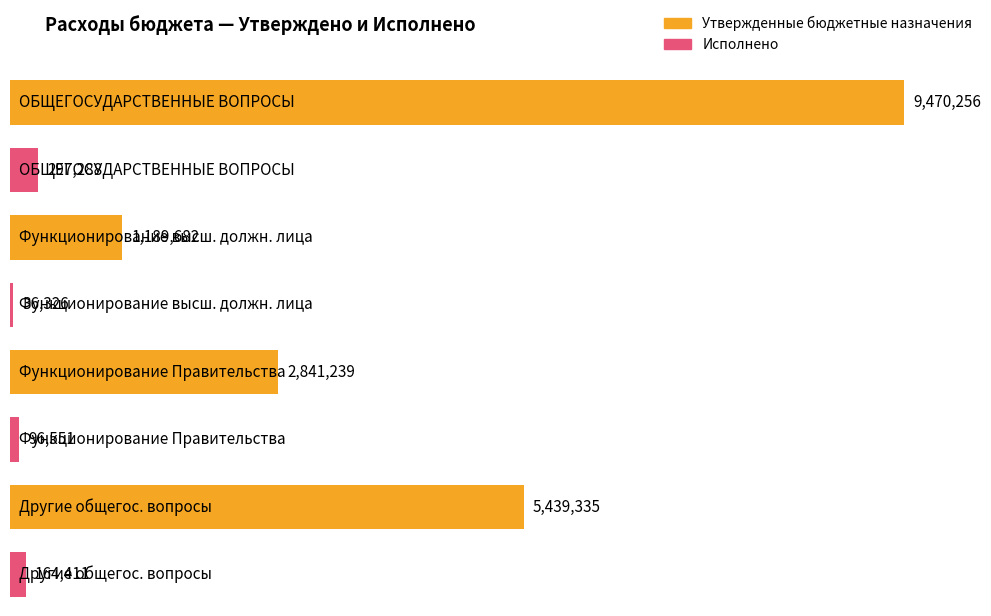

Is the value of Исполнено at Функционирование высшего должностного лица greater than the value of Утвержденные бюджетные назначения at Функционирование высшего должностного лица?

No